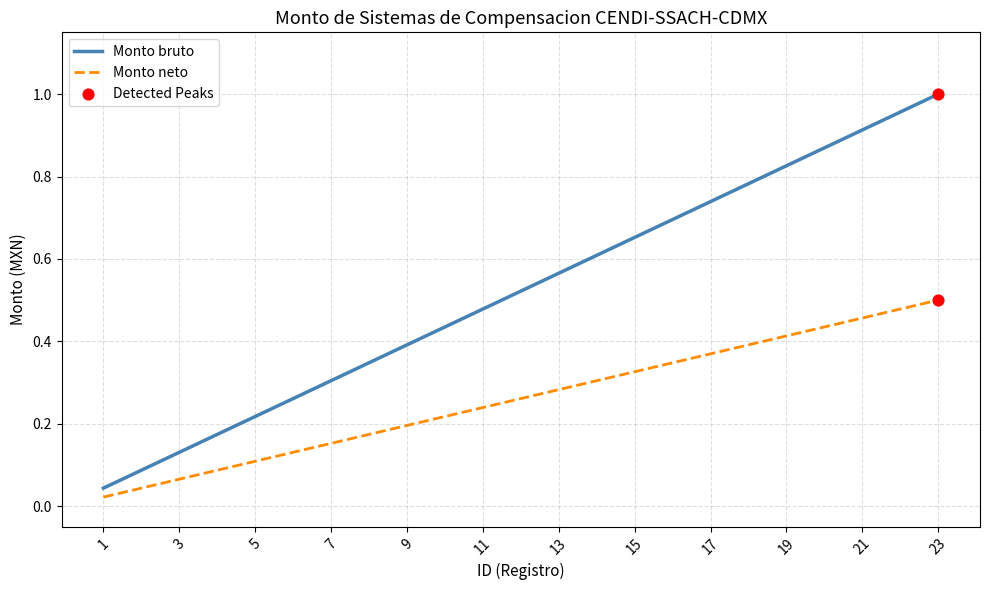

At how many categories does at least one series exceed 0?

23